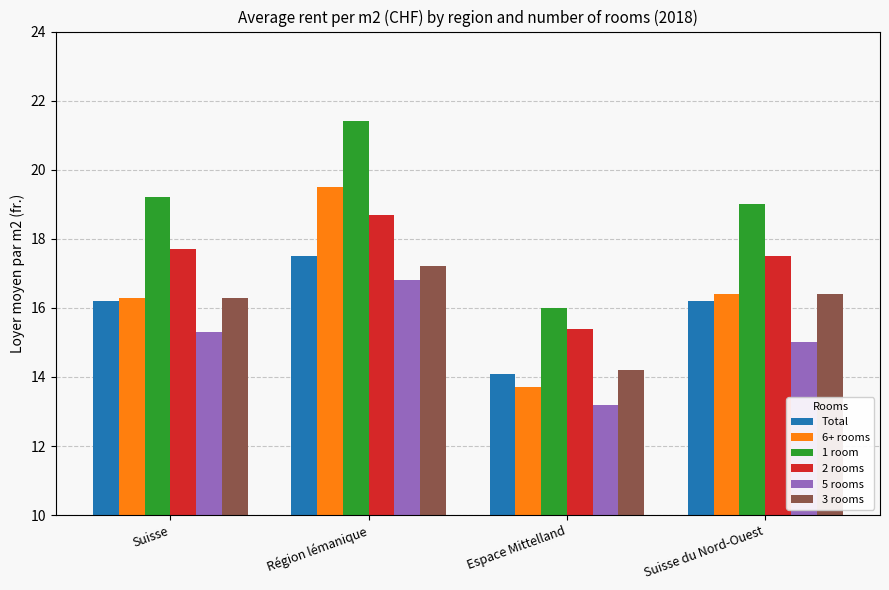

Where is Total nearest to the value 15?

Espace Mittelland